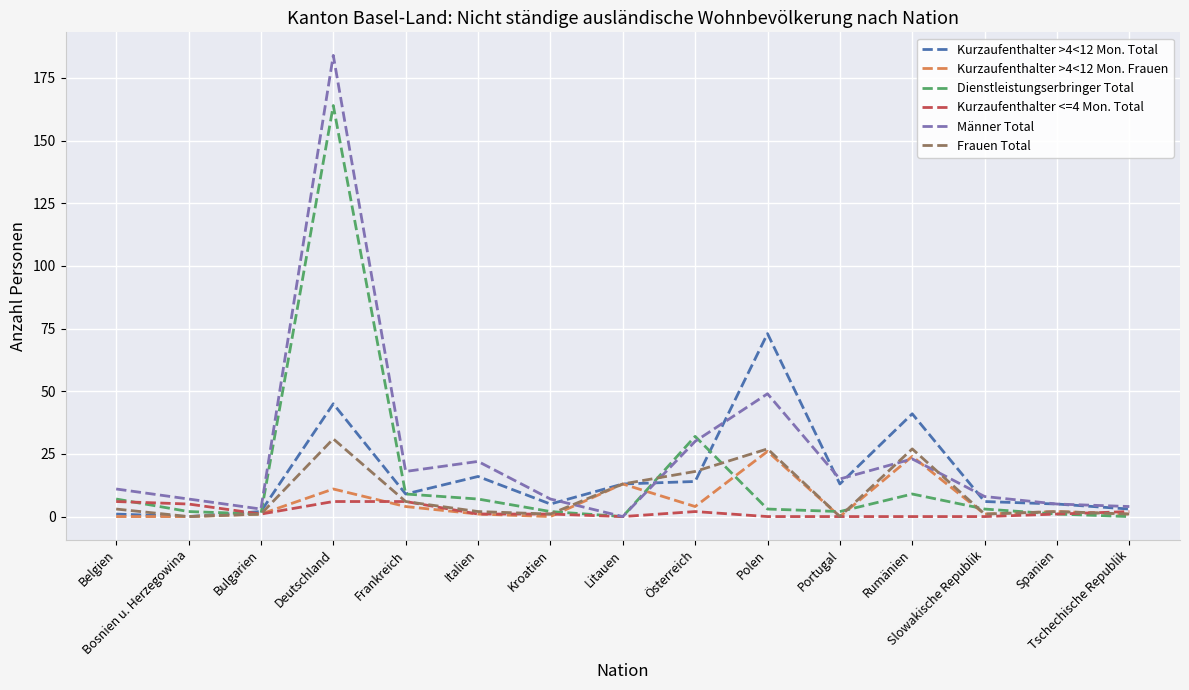

What is the maximum value for Männer Total?

184